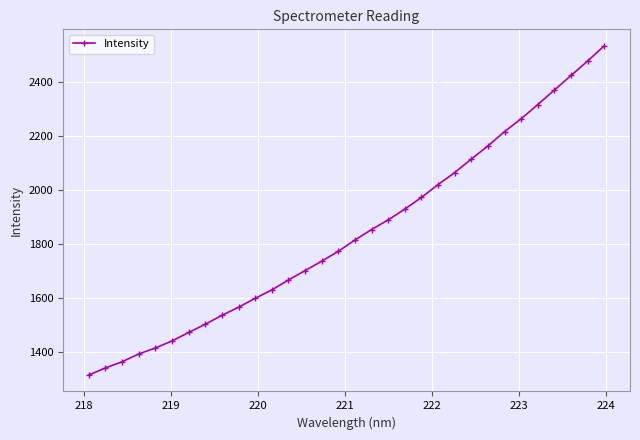

What is the minimum value shown in the chart?

1314.3